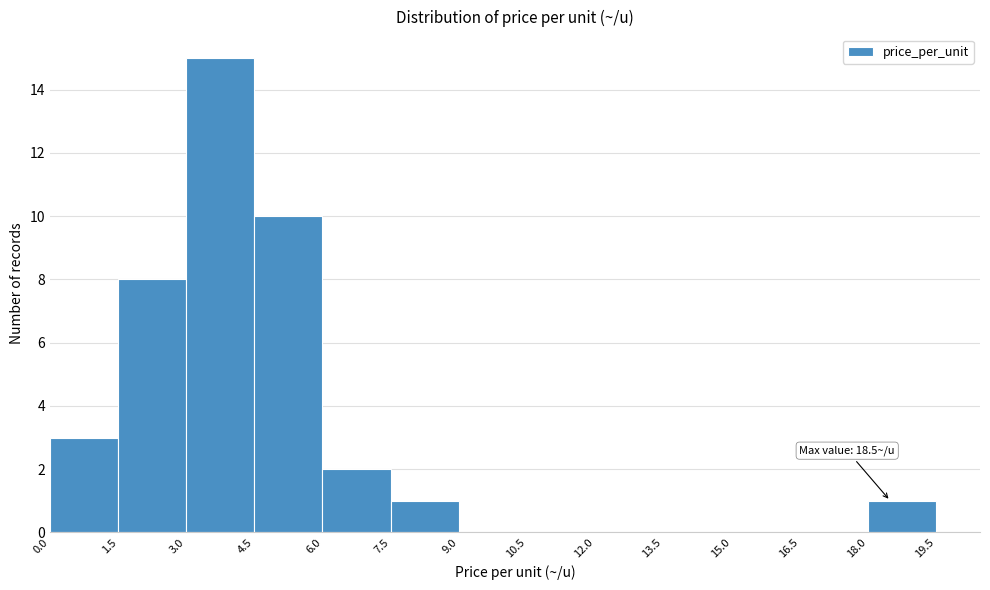

Which range on the x-axis has the tallest bar?

3.0 to 4.5